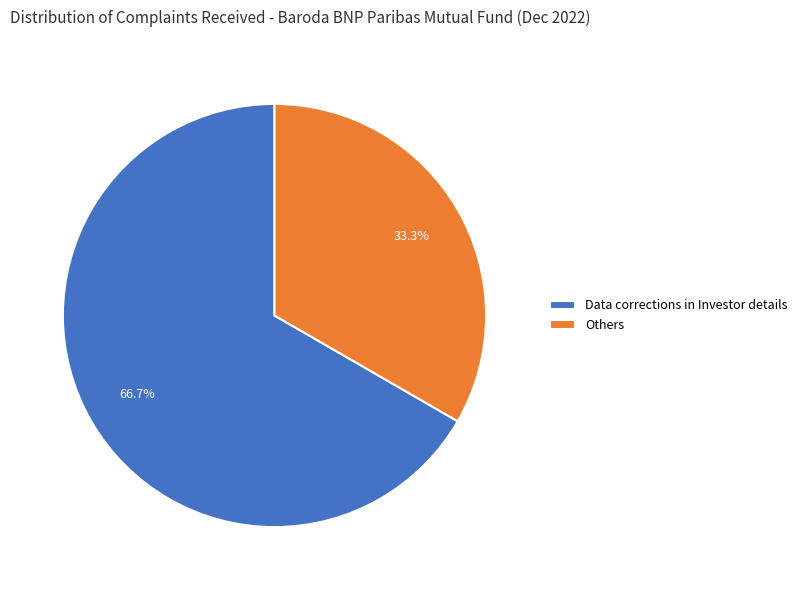

Between Others and Data corrections in Investor details, which is larger?

Data corrections in Investor details